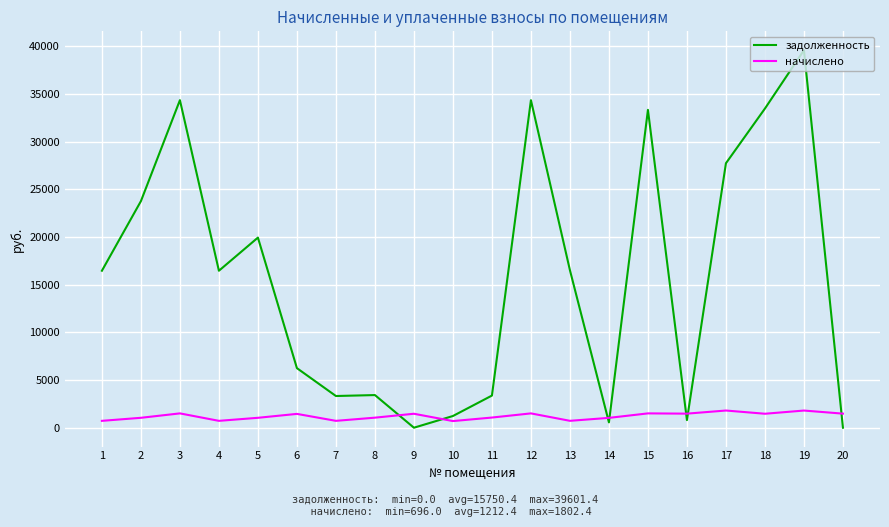

What is the maximum value for задолженность?

39601.4